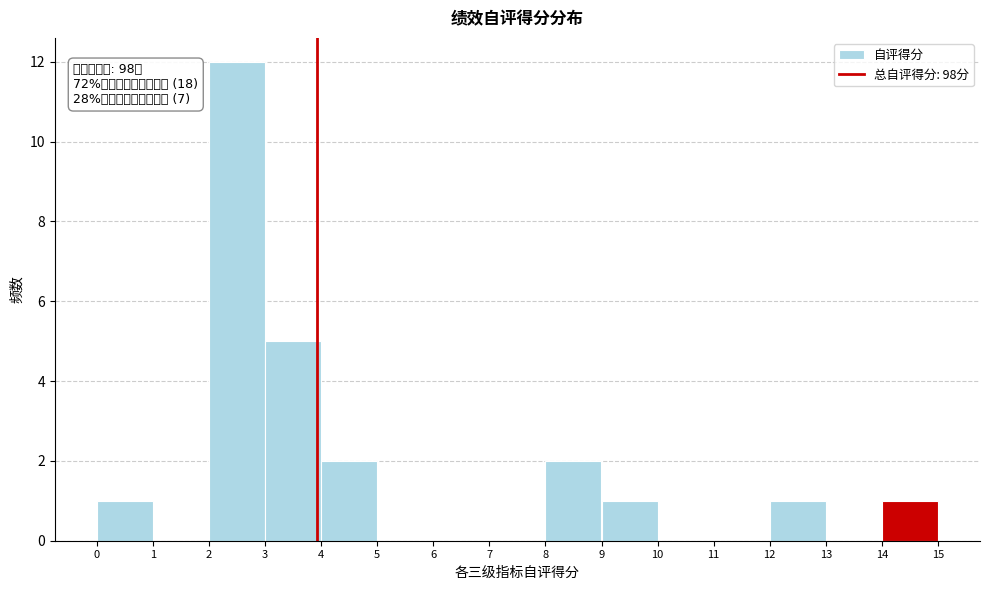

Which range on the x-axis has the tallest bar?

2 to 3